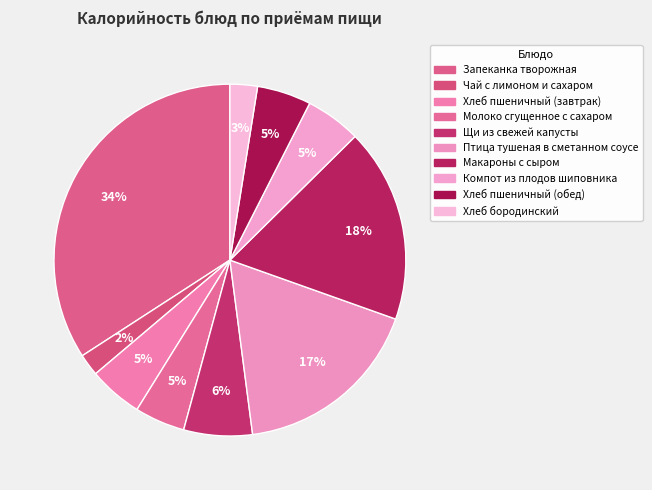

Count the number of slices in the pie.

10